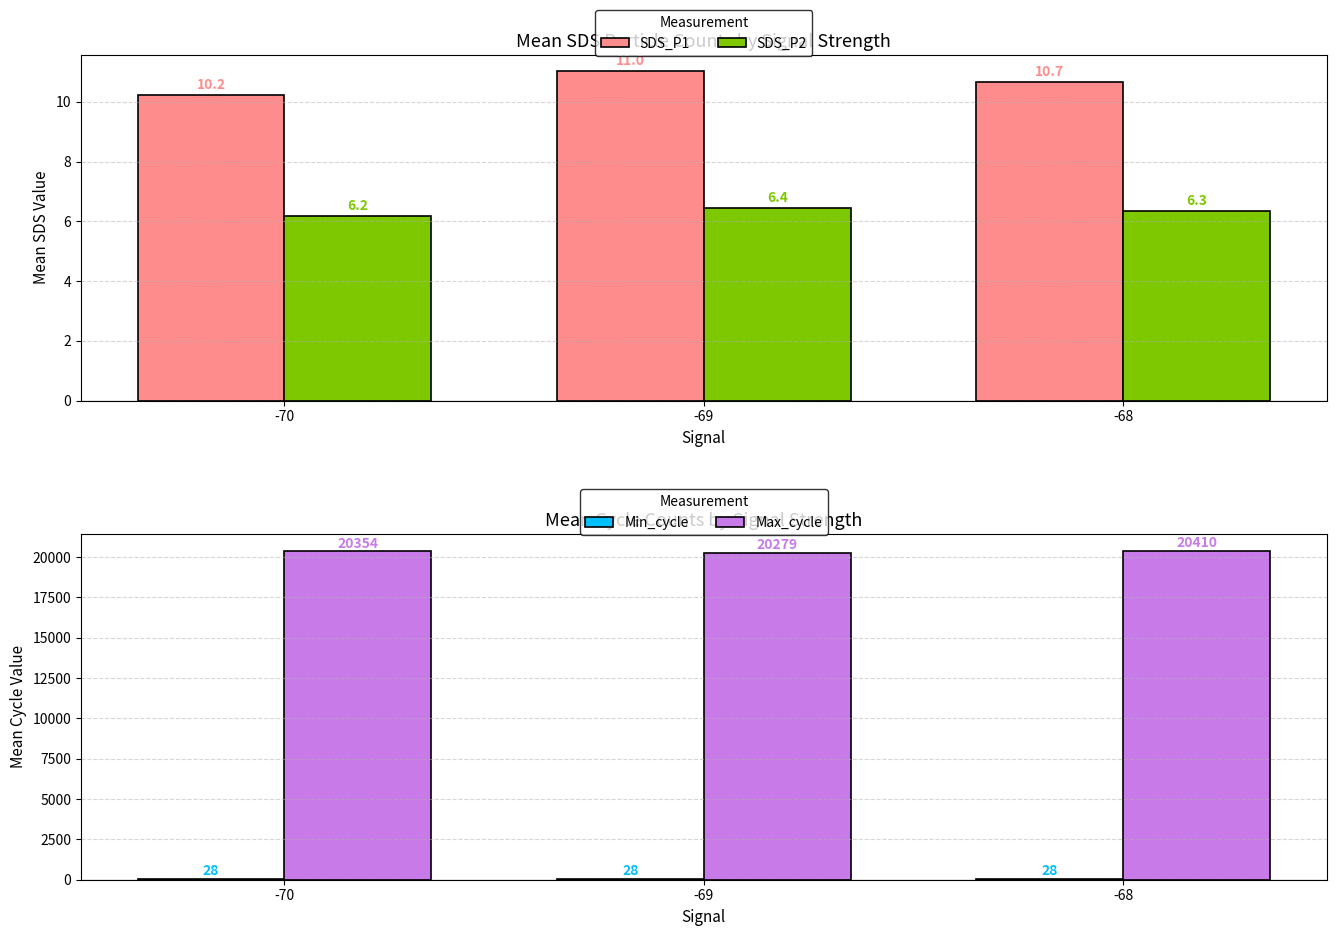

How many categories are shown in the chart?

3